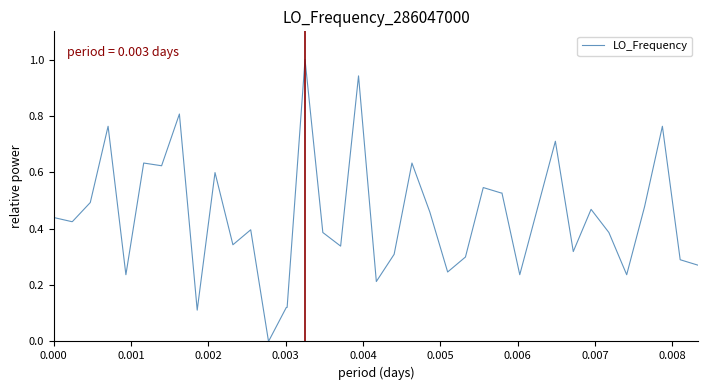

What is the greatest value displayed?

1.0